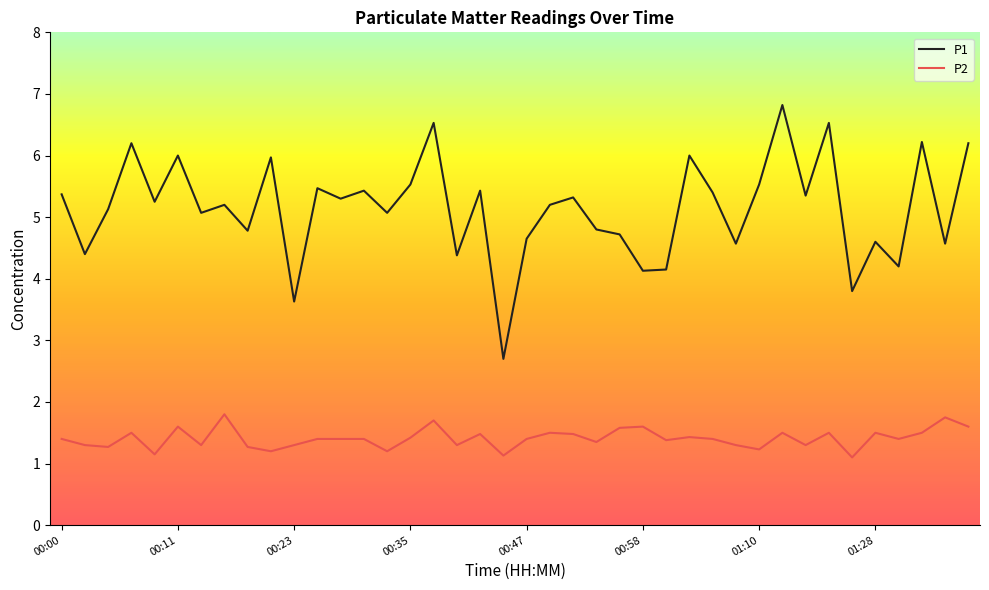

How many lines are shown in the chart?

2